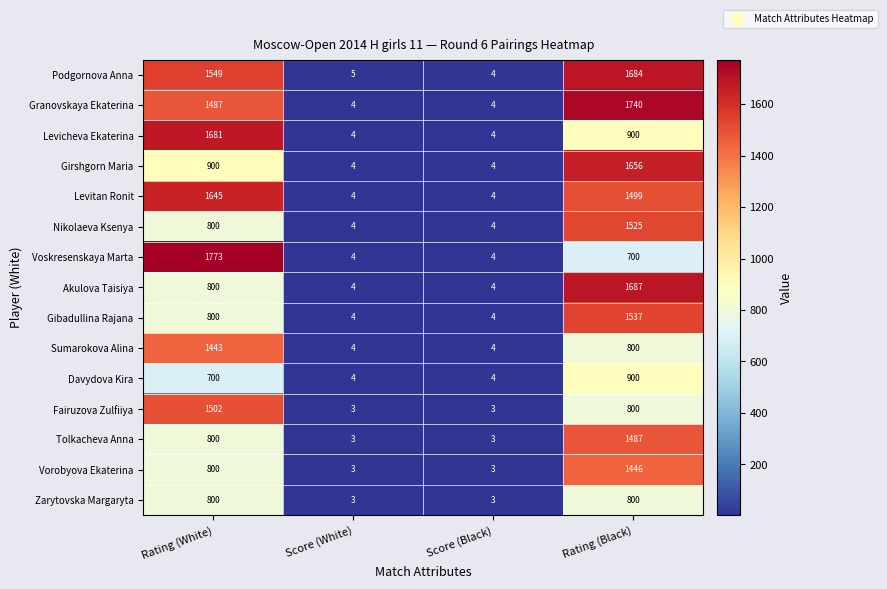

What is the approximate value of Nikolaeva Ksenya at Score (Black)?

4